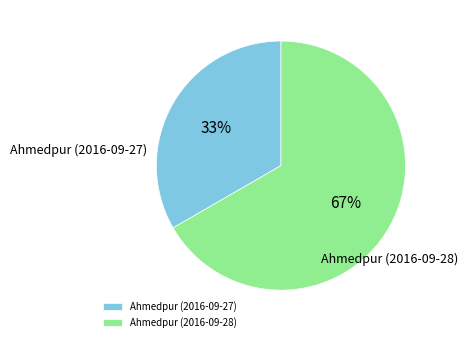

Does any single category account for the majority?

Yes